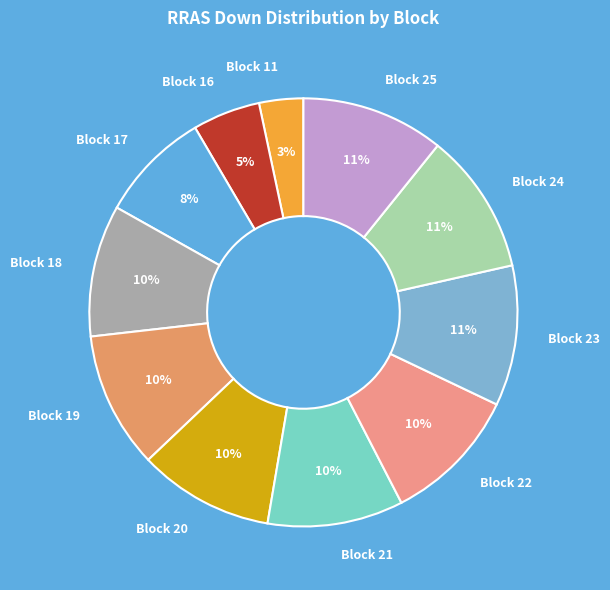

Approximately how many times larger is the value at Block 16 compared to Block 20?

0.5